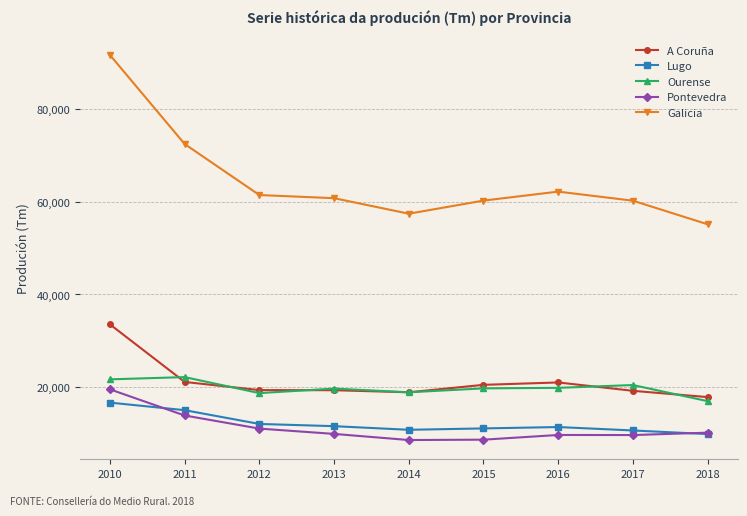

The value of Ourense at 2015 is 19781. True or false?

True